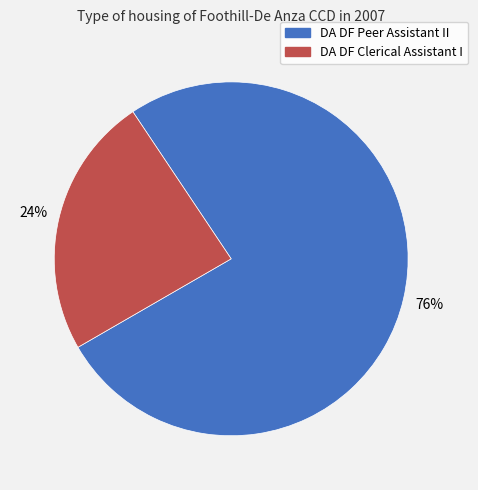

Is there any slice that represents more than half of the pie?

Yes